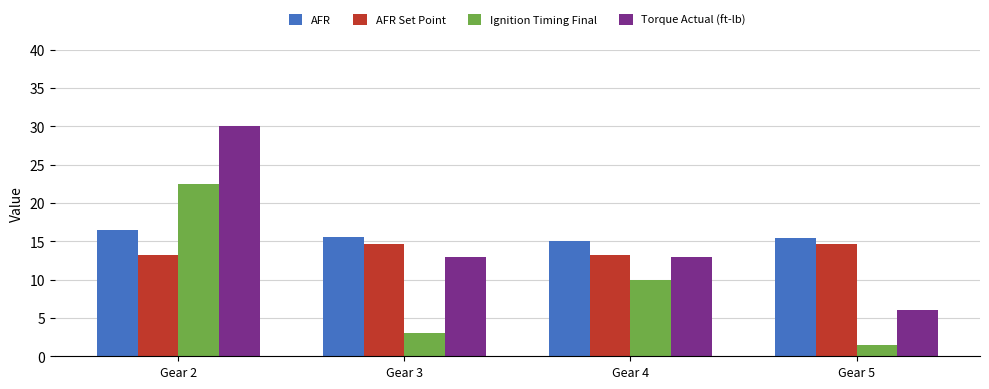

Is it true that AFR Set Point equals 22.0 at Gear 3?

False